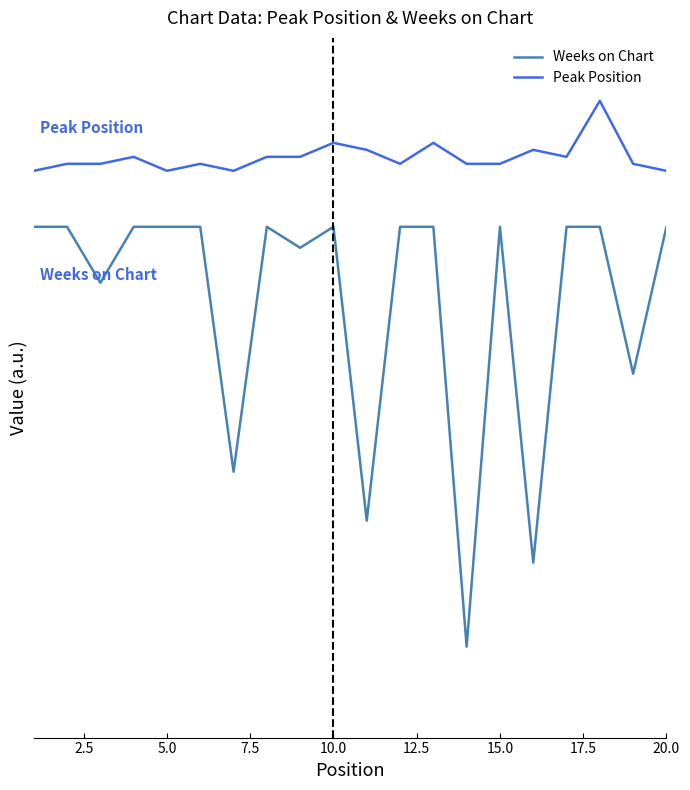

True or false: Peak Position and Weeks on Chart intersect in this chart.

False